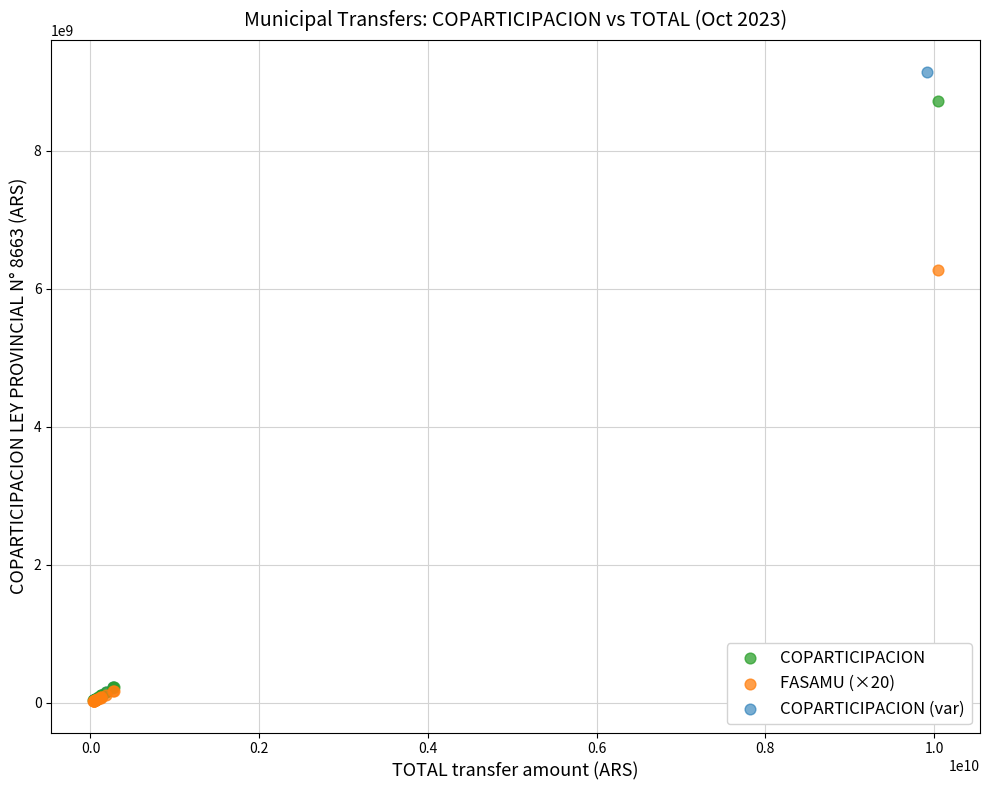

Which series has the widest spread of Y values?

COPARTICIPACION (var)